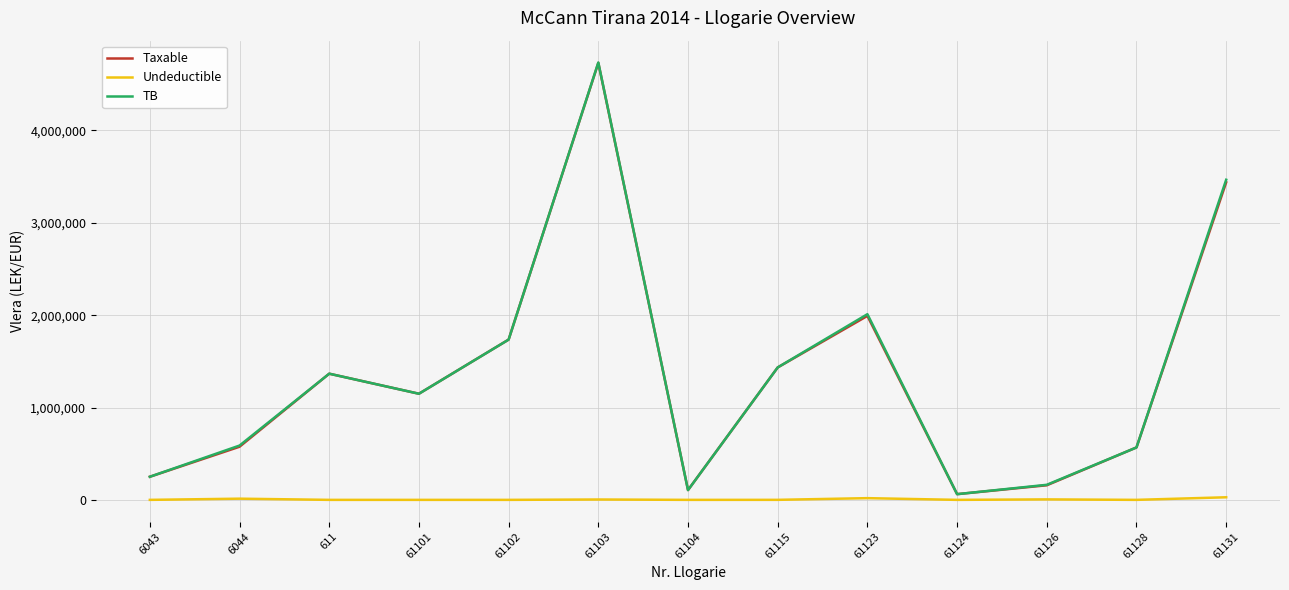

What is the greatest value displayed?

4735066.9